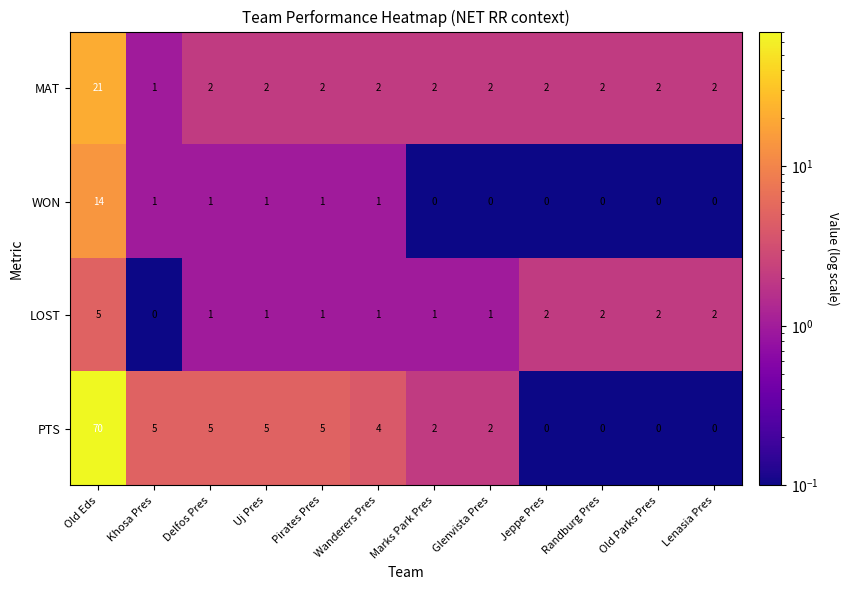

What is the maximum value shown in the chart?

70